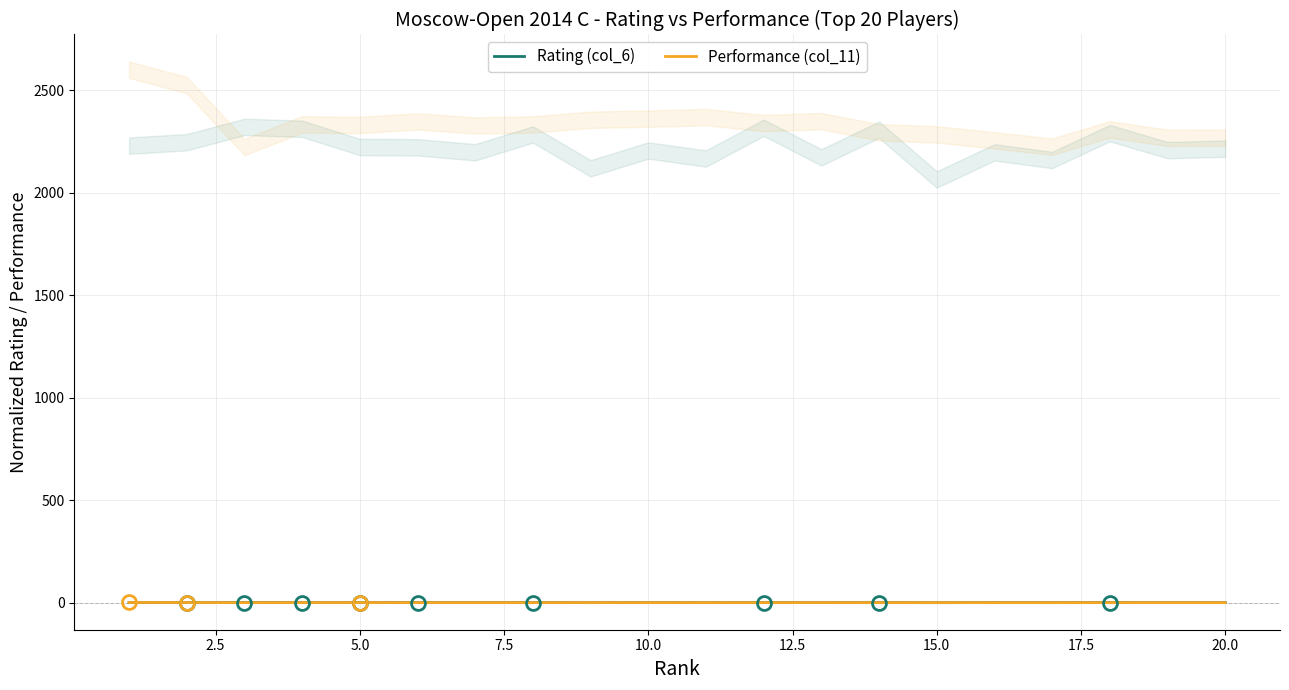

What is the maximum value for Rating (col_6)?

0.2